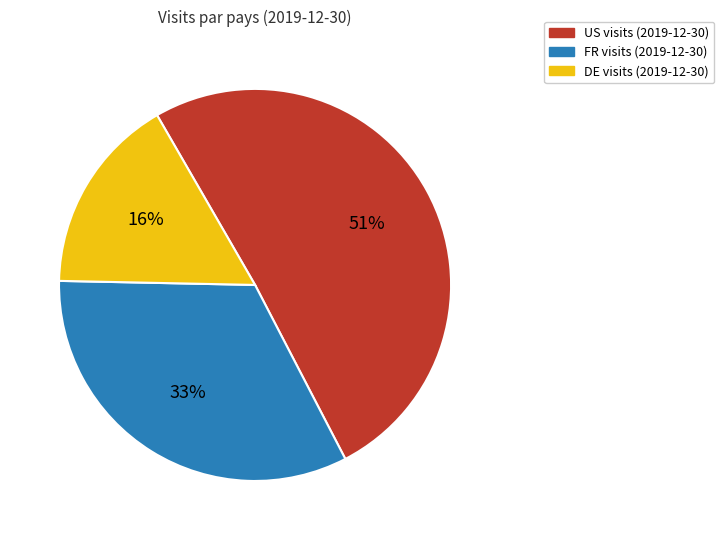

How many segments does this pie chart have?

3